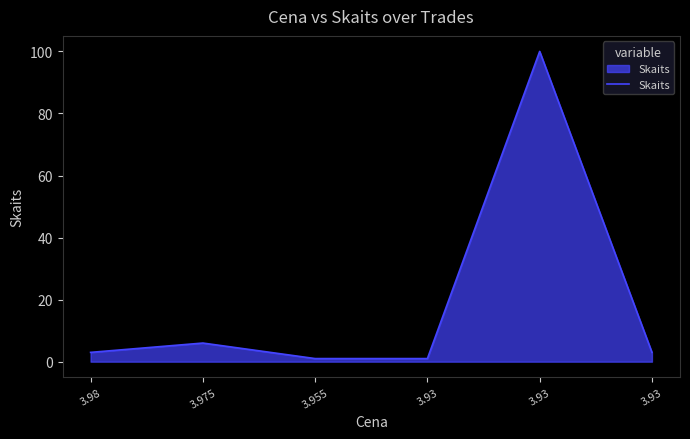

List the labels in order of value, largest first.

3.93, 3.975, 3.98, 3.93, 3.955, 3.93